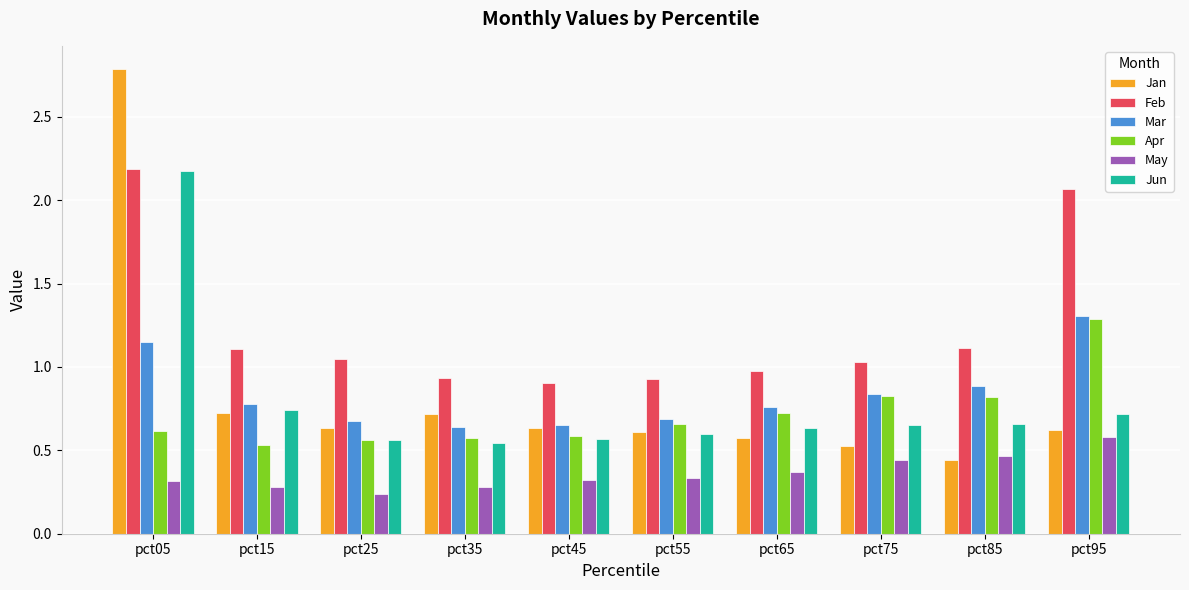

How many Jan values are between 0 and 1?

9